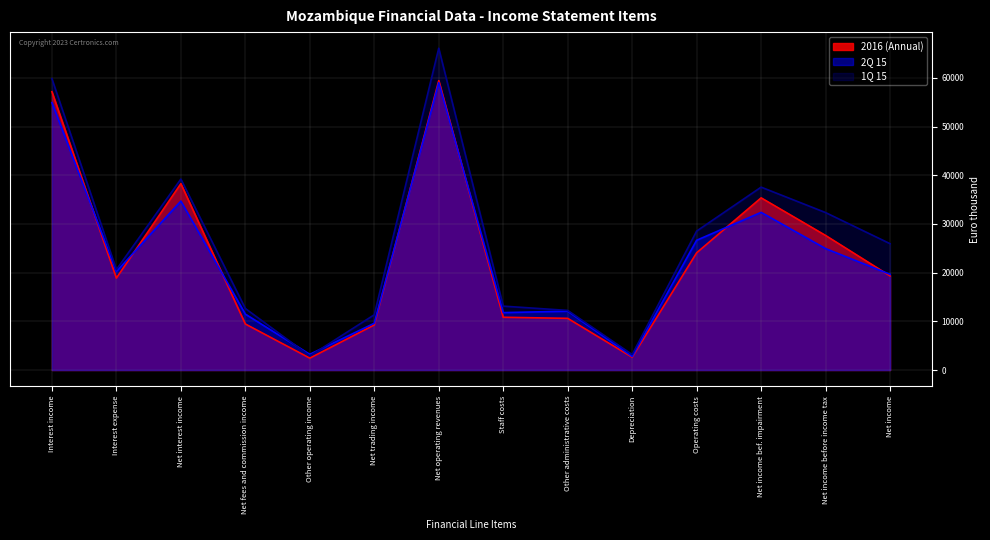

At which label does 2Q 15 first exceed 20224?

Interest income